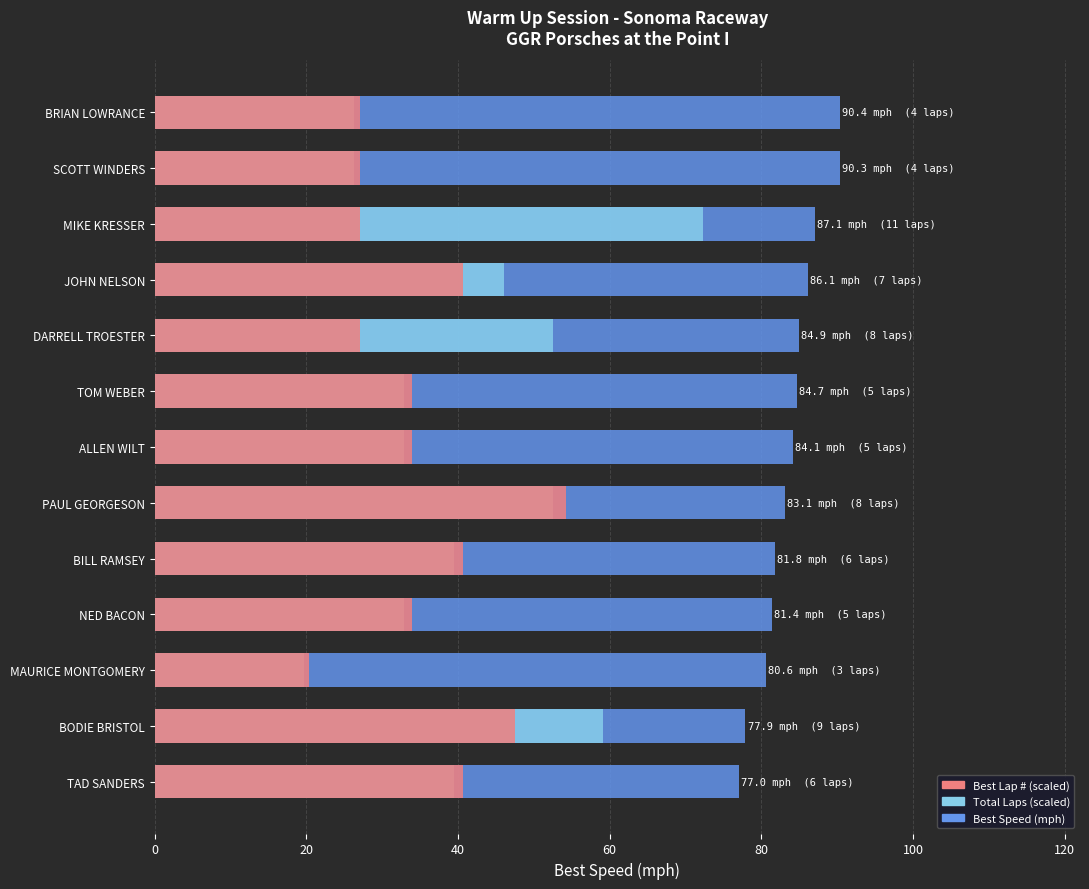

What is the minimum value for Best Lap # (scaled)?

20.3